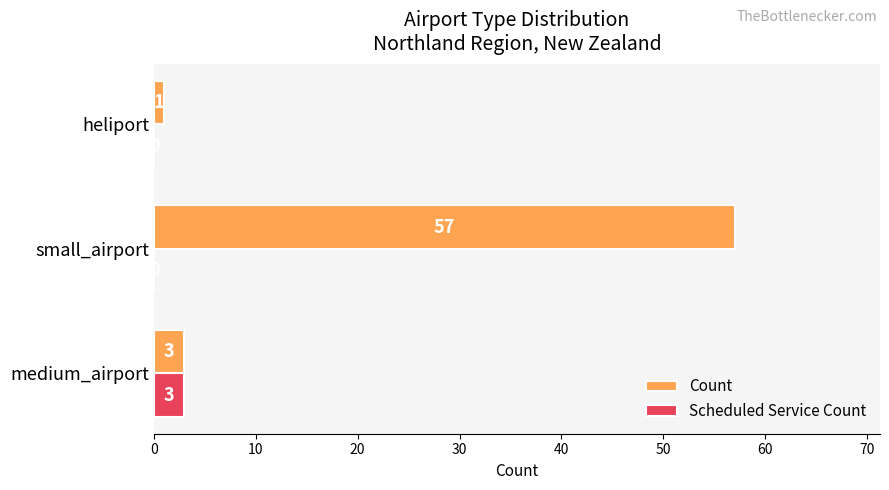

What is the sum of all Count values?

61